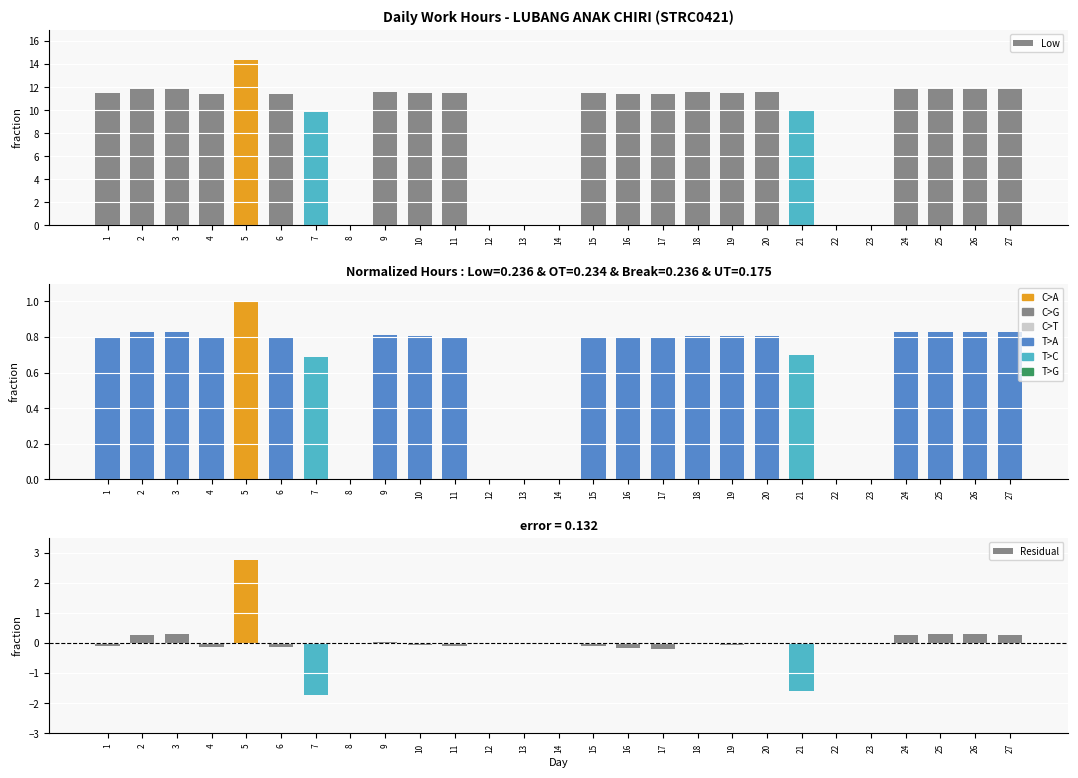

Which series has the largest total across all categories?

Low